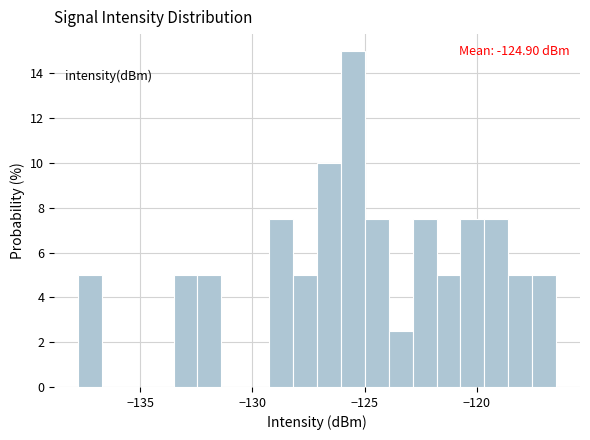

Read against the x-axis, roughly where is the centre of the tallest bar?

-125.5